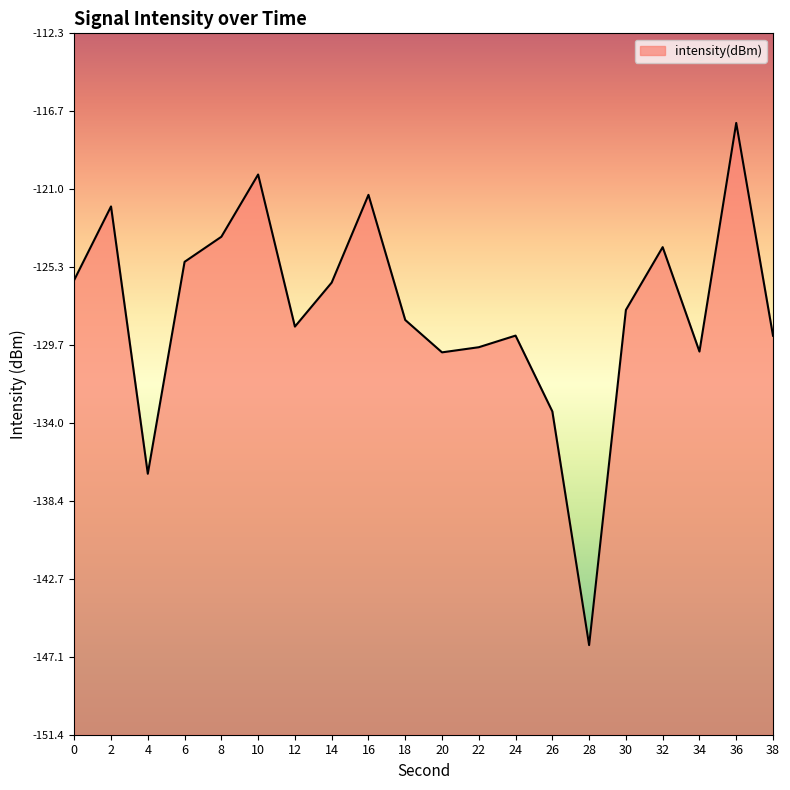

Reading left to right, transcribe all the data shown in this chart.

-126.1	-122.0	-136.9	-125.1	-123.7	-120.2	-128.7	-126.2	-121.3	-128.3	-130.1	-129.8	-129.2	-133.4	-146.4	-127.7	-124.2	-130.1	-117.3	-129.2